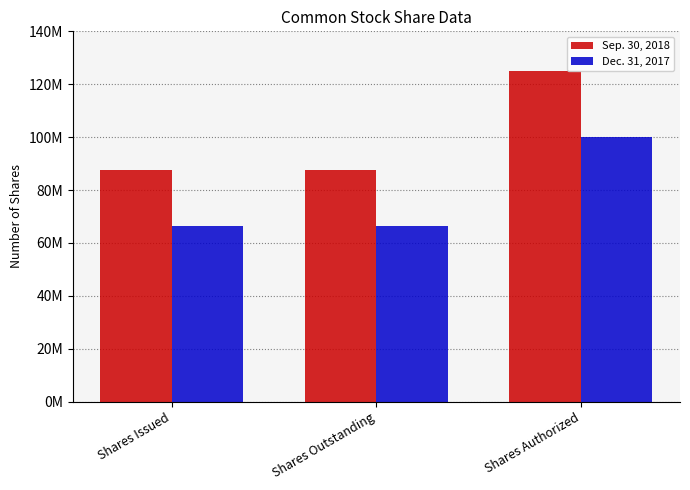

What are all the series names shown in the legend?

Sep. 30, 2018, Dec. 31, 2017